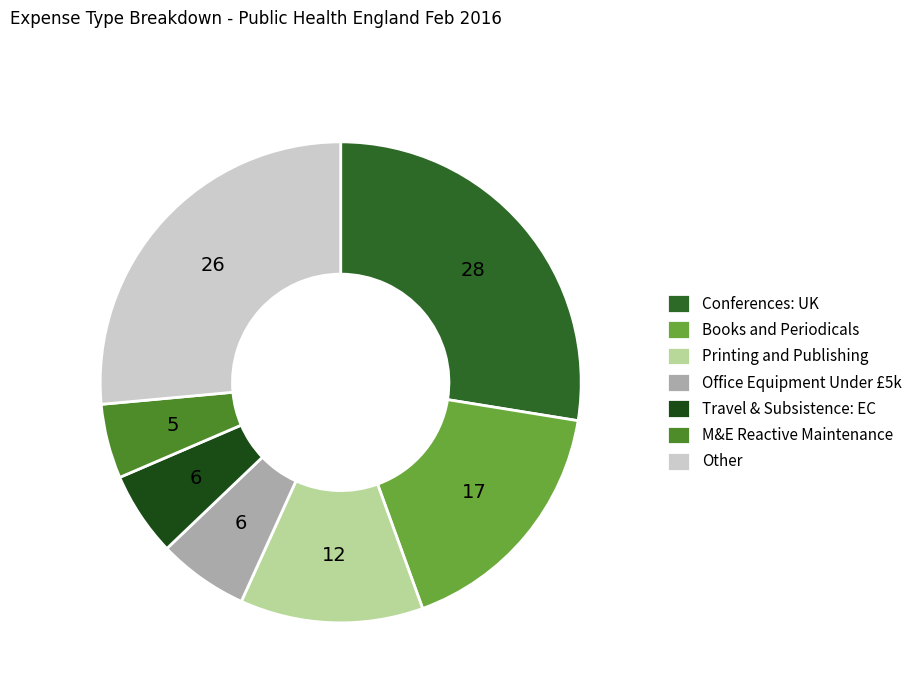

How many slices are in this pie chart?

7